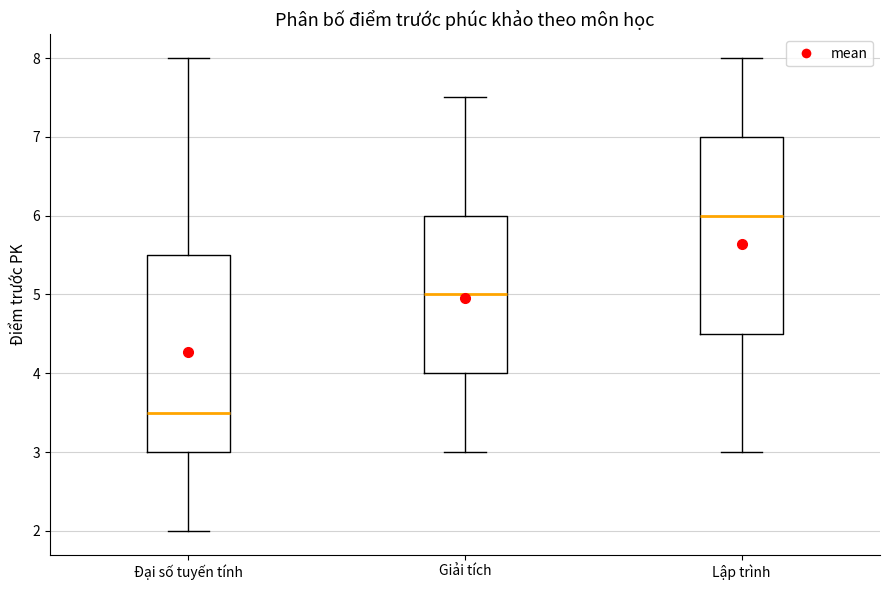

Reading left to right, read every box against the y-axis: the position of its median line, the range the box covers, and the ends of its whiskers. The values are not printed on the chart, so give them approximately, as read against the axis.

Đại số tuyến tính: median 3.5, box 3.0 to 5.5, whiskers 2.0 to 8.0
Giải tích: median 5.0, box 4.0 to 6.0, whiskers 3.0 to 7.5
Lập trình: median 6.0, box 4.5 to 7.0, whiskers 3.0 to 8.0